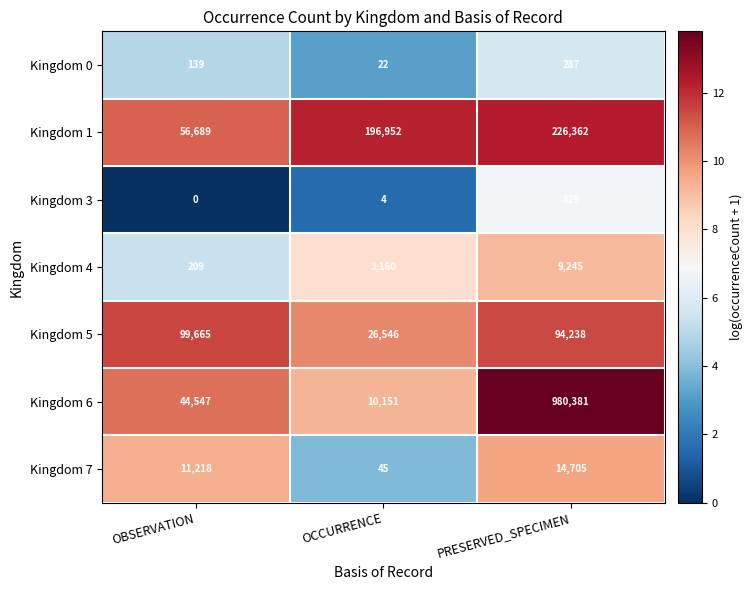

What is the spread (max minus min) of values at OCCURRENCE?

196948